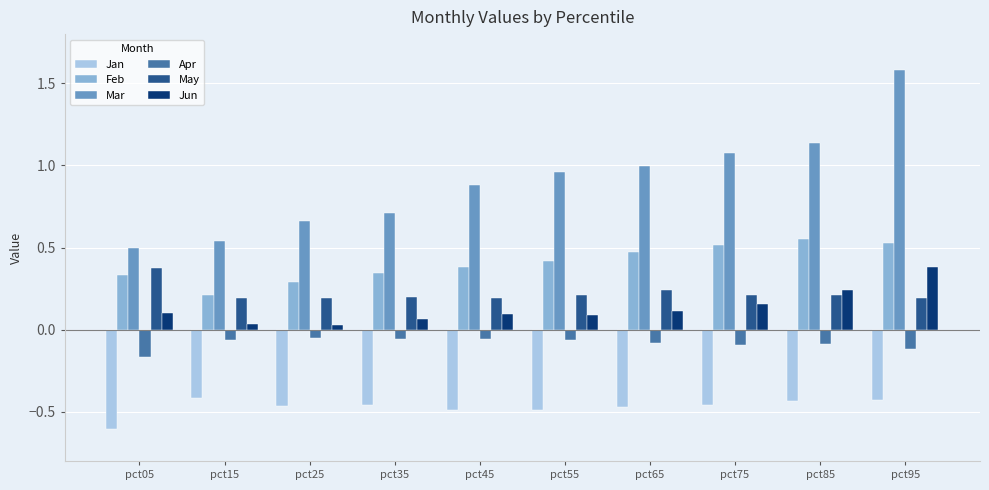

What is the spread (max minus min) of values at pct75?

1.5